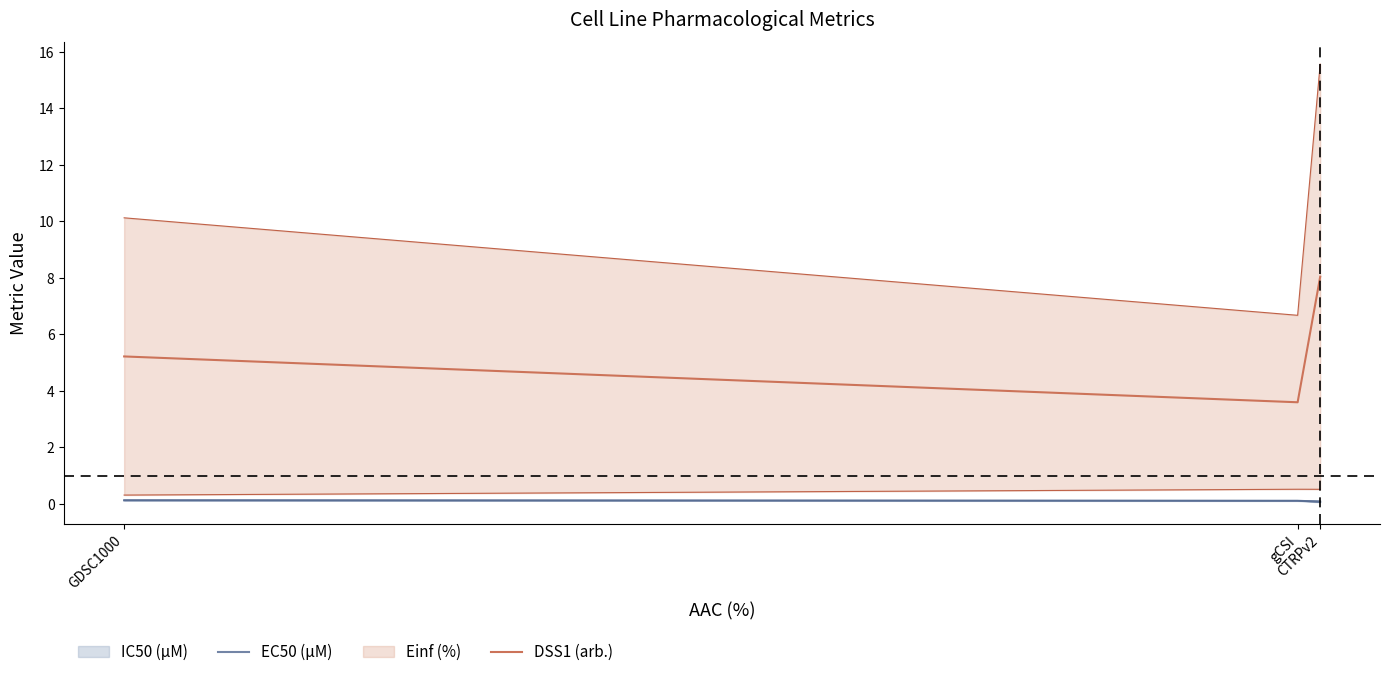

Does the chart display data point markers on the line(s)?

No